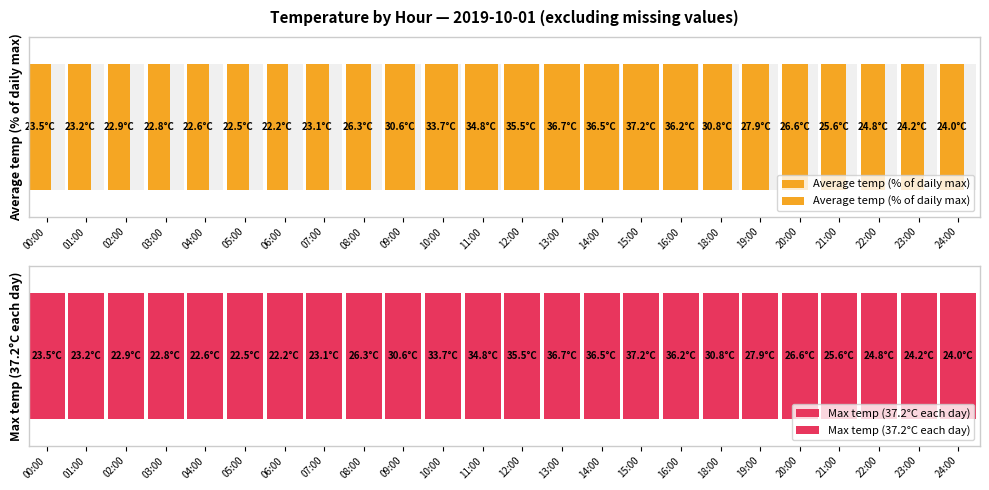

Which has a higher value, 16:00 or 21:00?

16:00